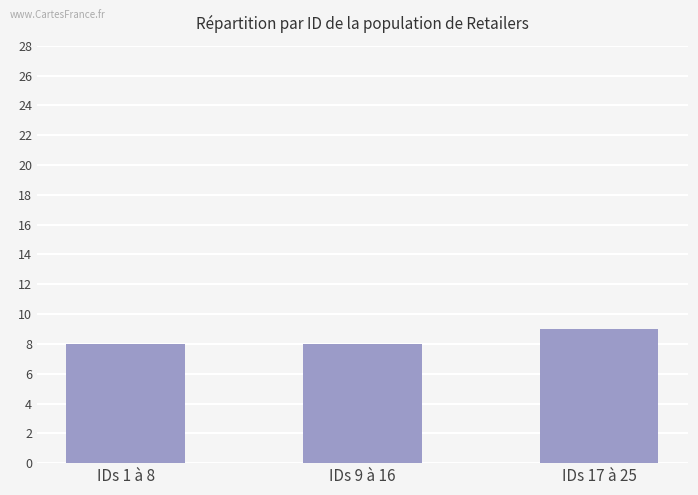

Is it true that the value at IDs 9 à 16 is 8?

True